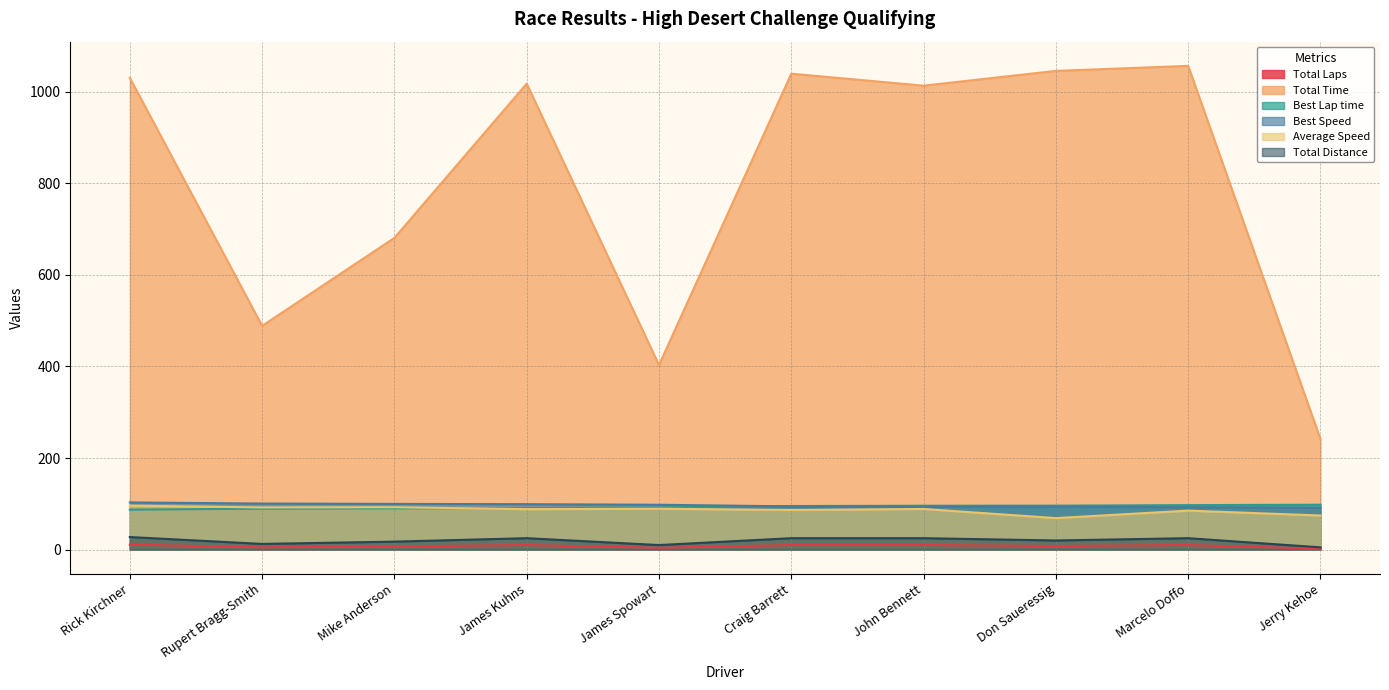

Which series changed the most between Rick Kirchner and Don Saueressig?

Average Speed